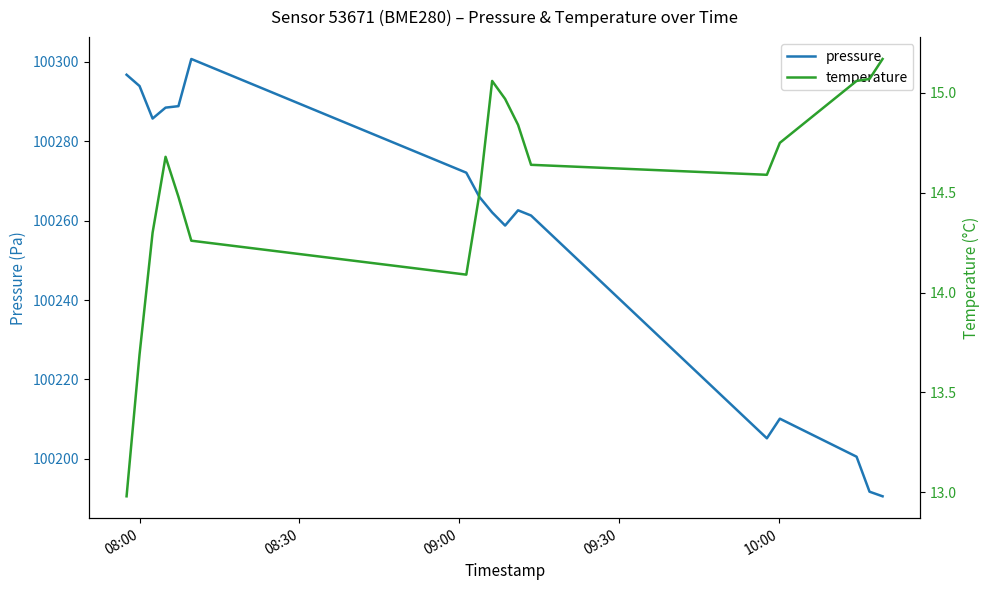

At how many categories does at least one series exceed 61362?

17